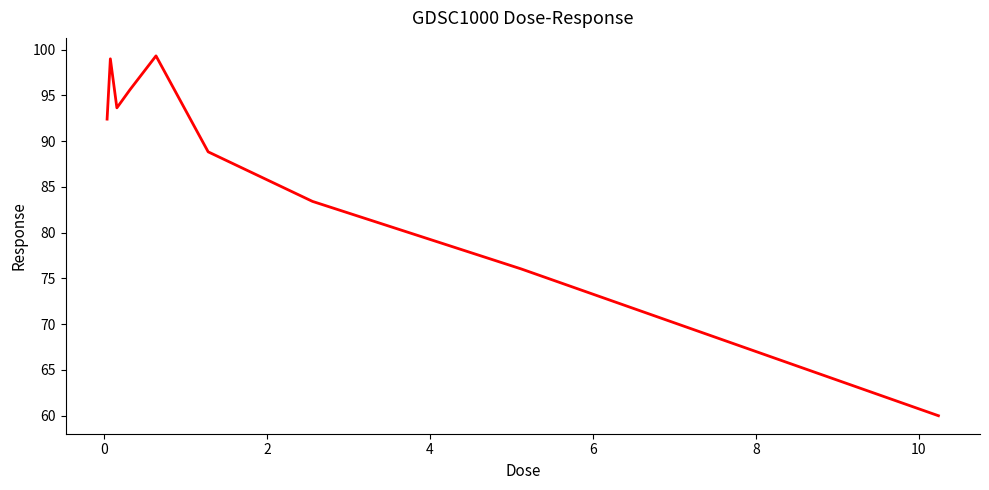

What is the greatest value displayed?

99.3